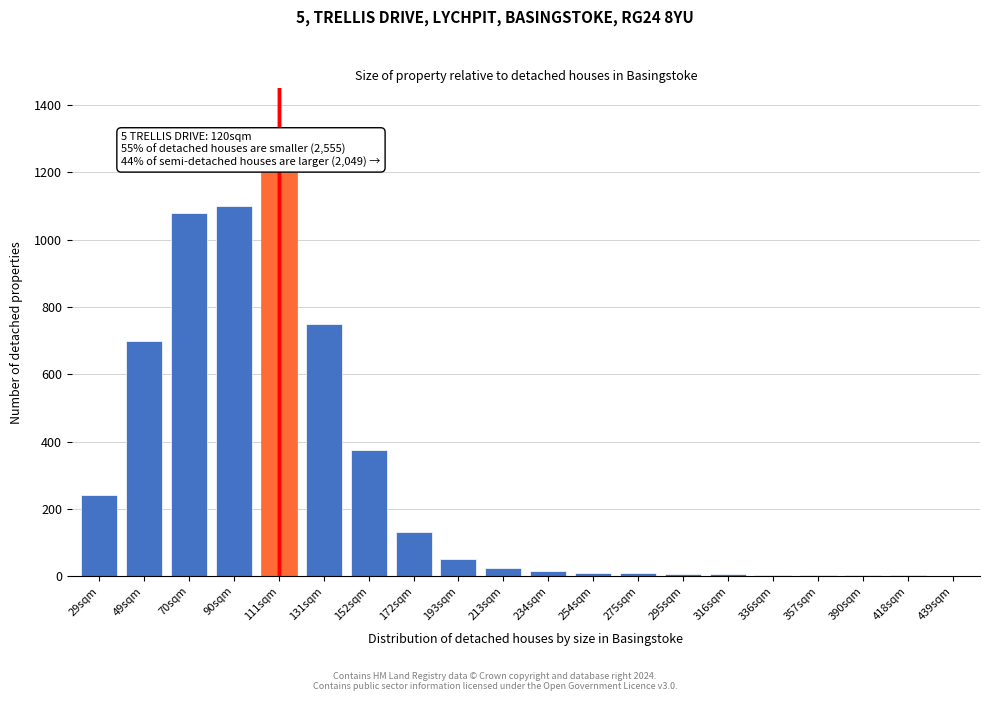

What is the greatest value displayed?

1200